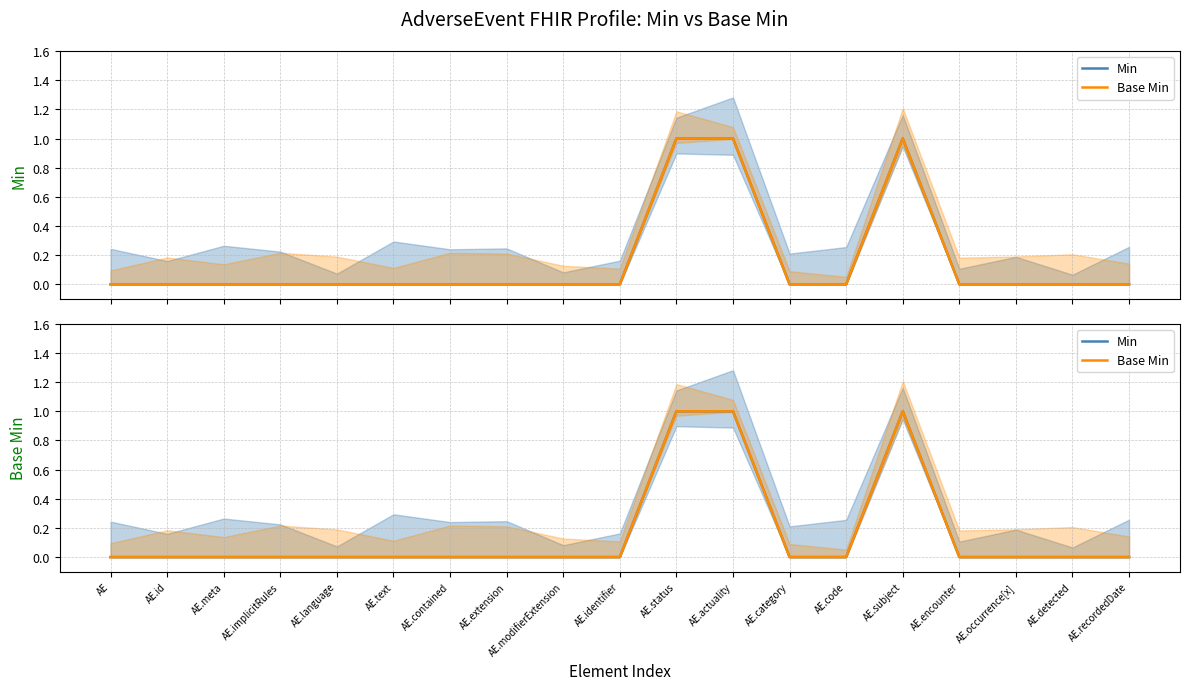

At which label is Min closest to 0?

AE